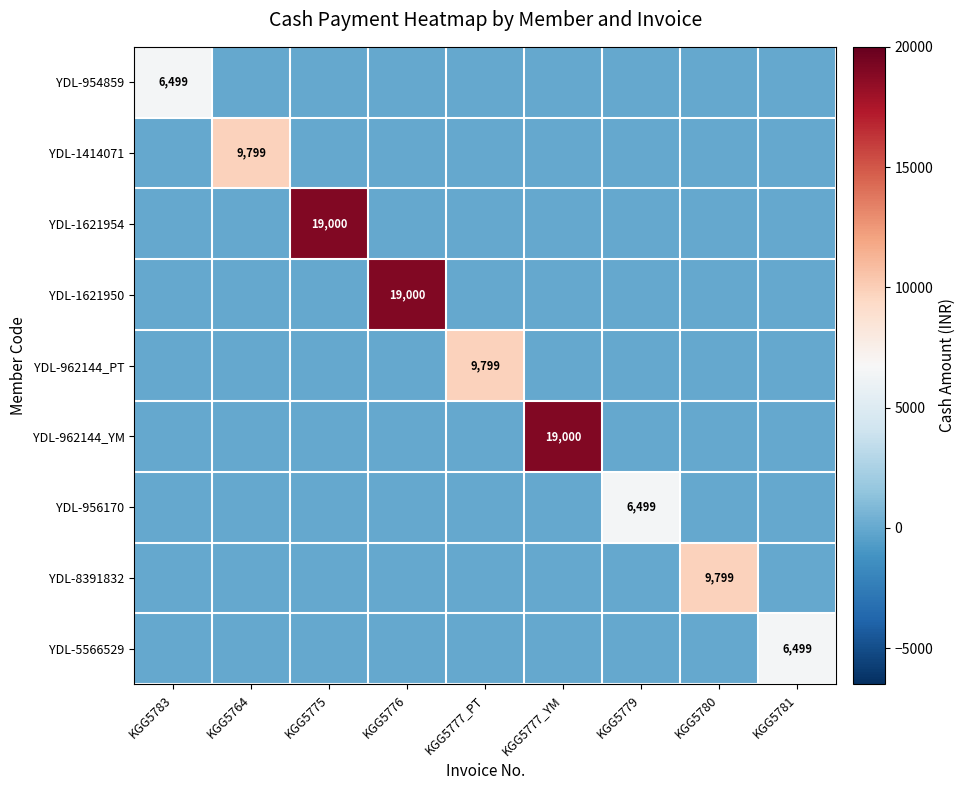

True or false: YDL-962144_PT has a value of 9799 at KGG5777_PT.

True